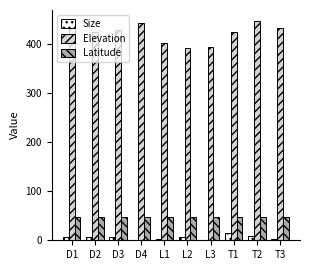

How many groups of bars are there?

10